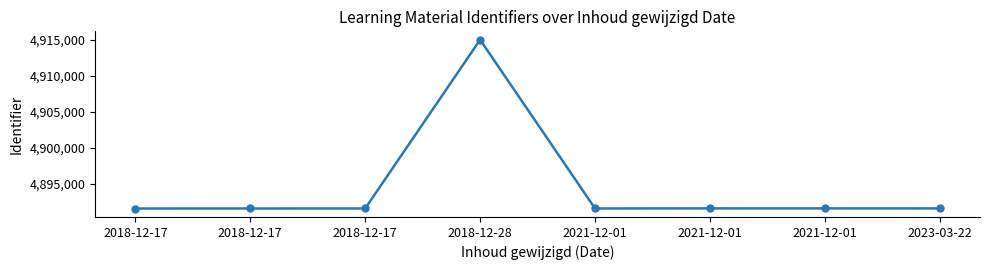

What is the value of the 6th point from the left?

4891549